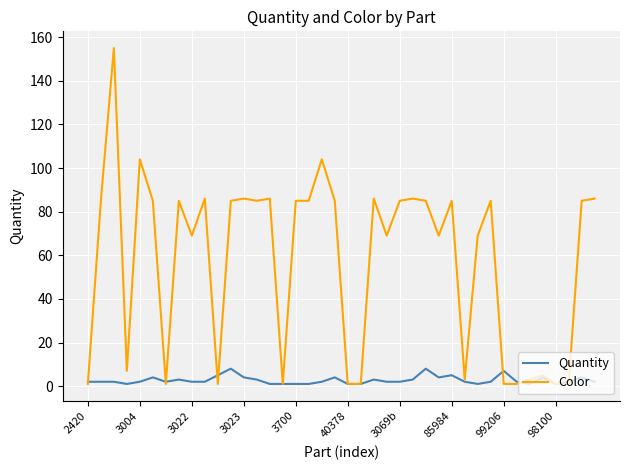

How many Quantity values are between 2 and 4?

25